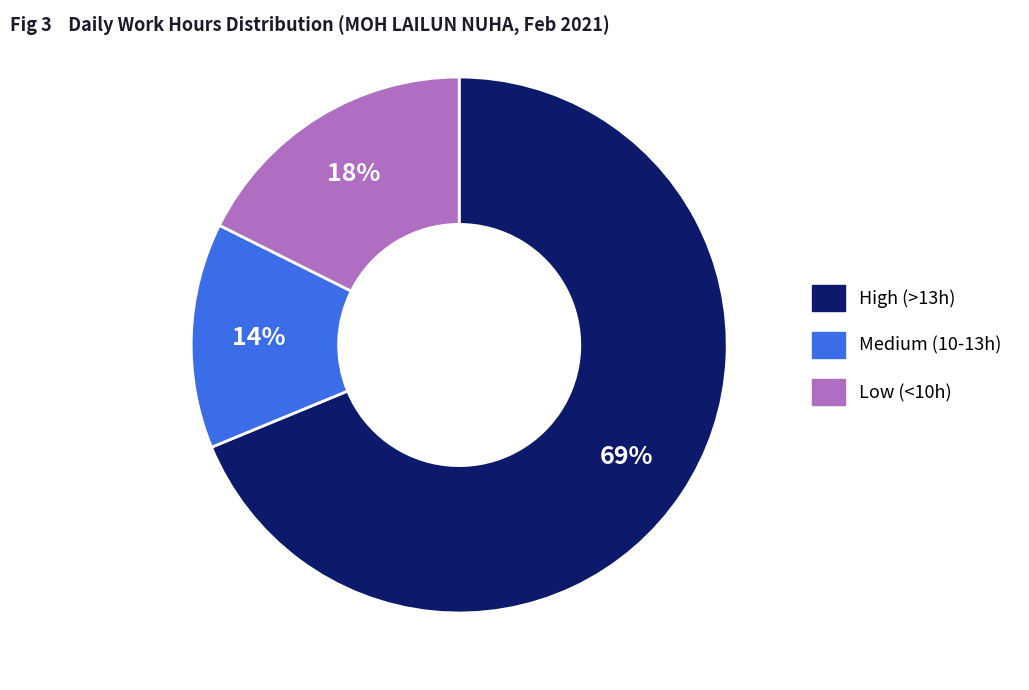

To the nearest percent, what is the average slice percentage?

33%